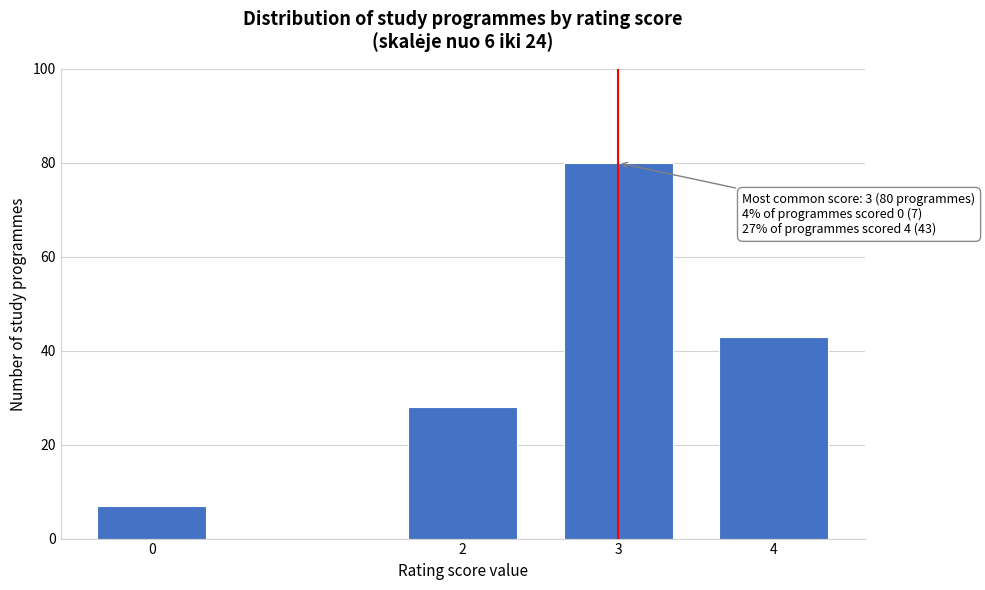

Reading left to right, list all the values displayed in this chart.

0=7	2=28	3=80	4=43